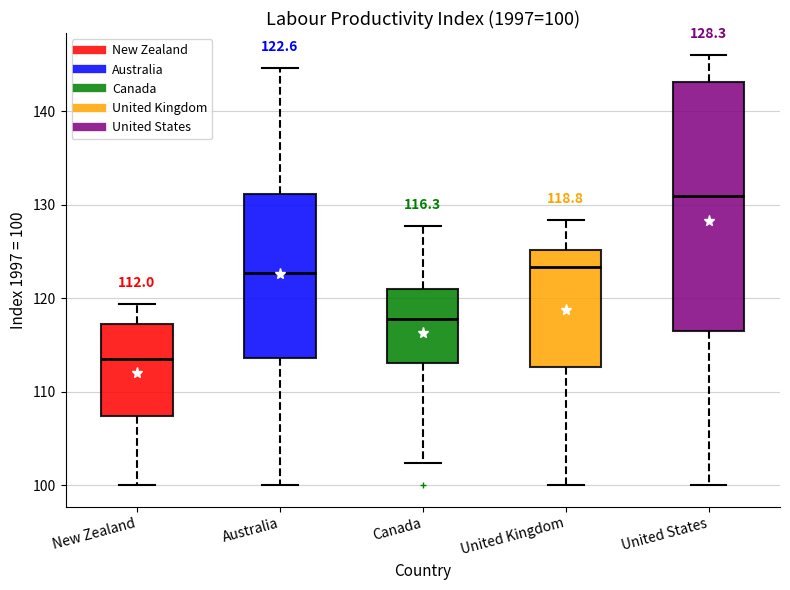

Which box has the highest median line?

United States